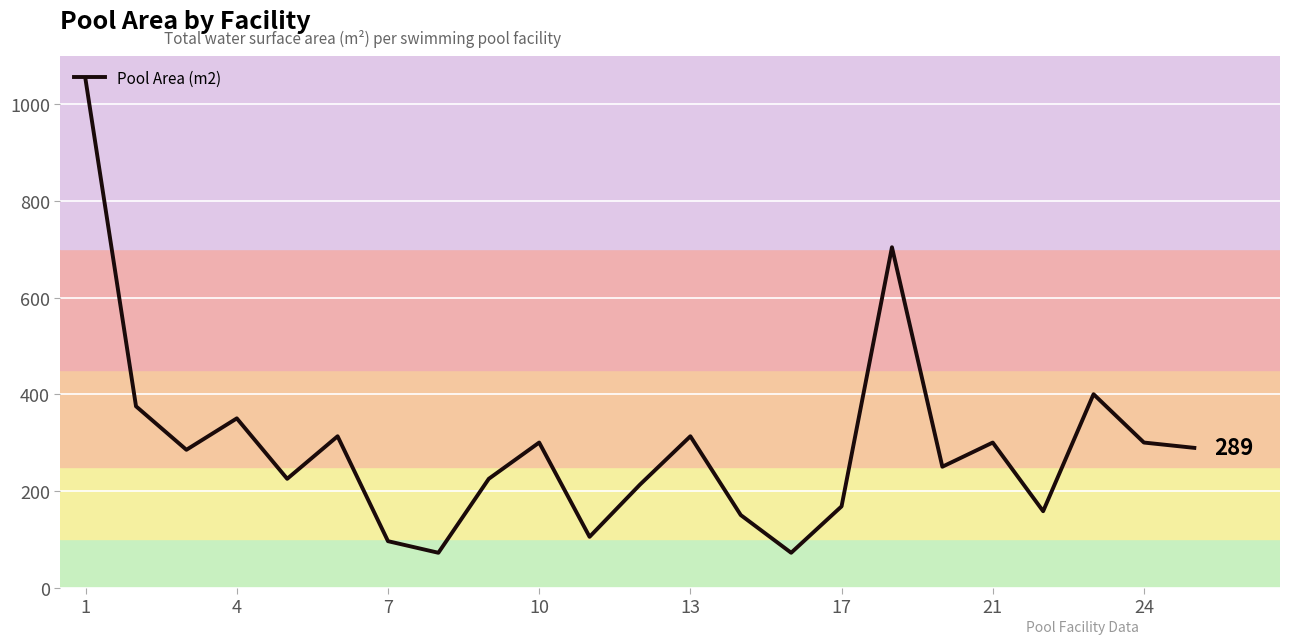

What is the difference between the maximum and minimum values?

978